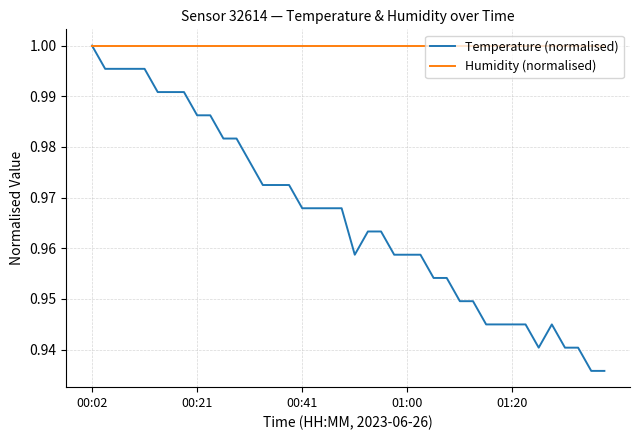

Which series has the largest range (max minus min)?

Temperature (normalised)